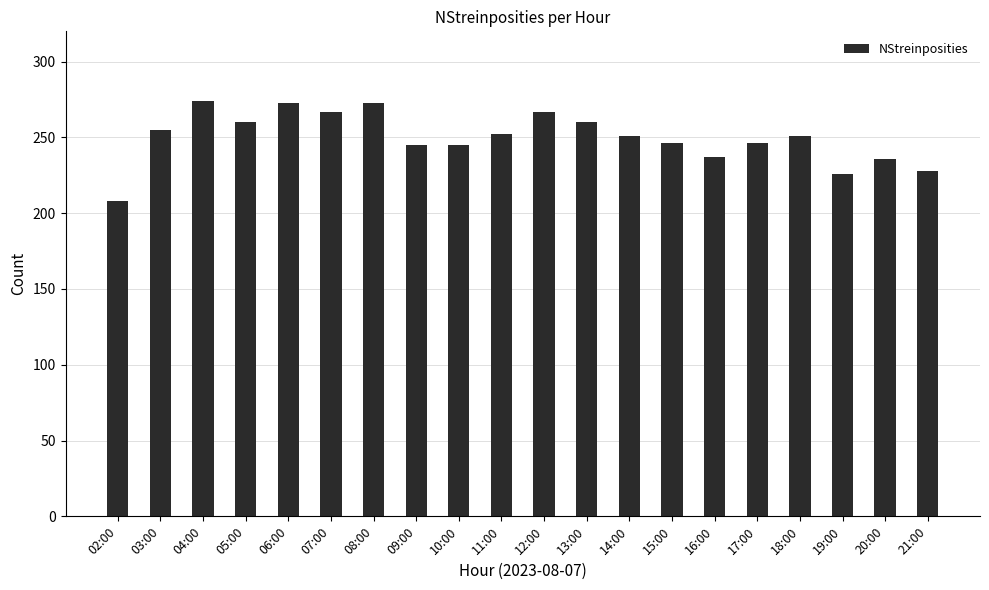

What position from the left is 14:00?

13